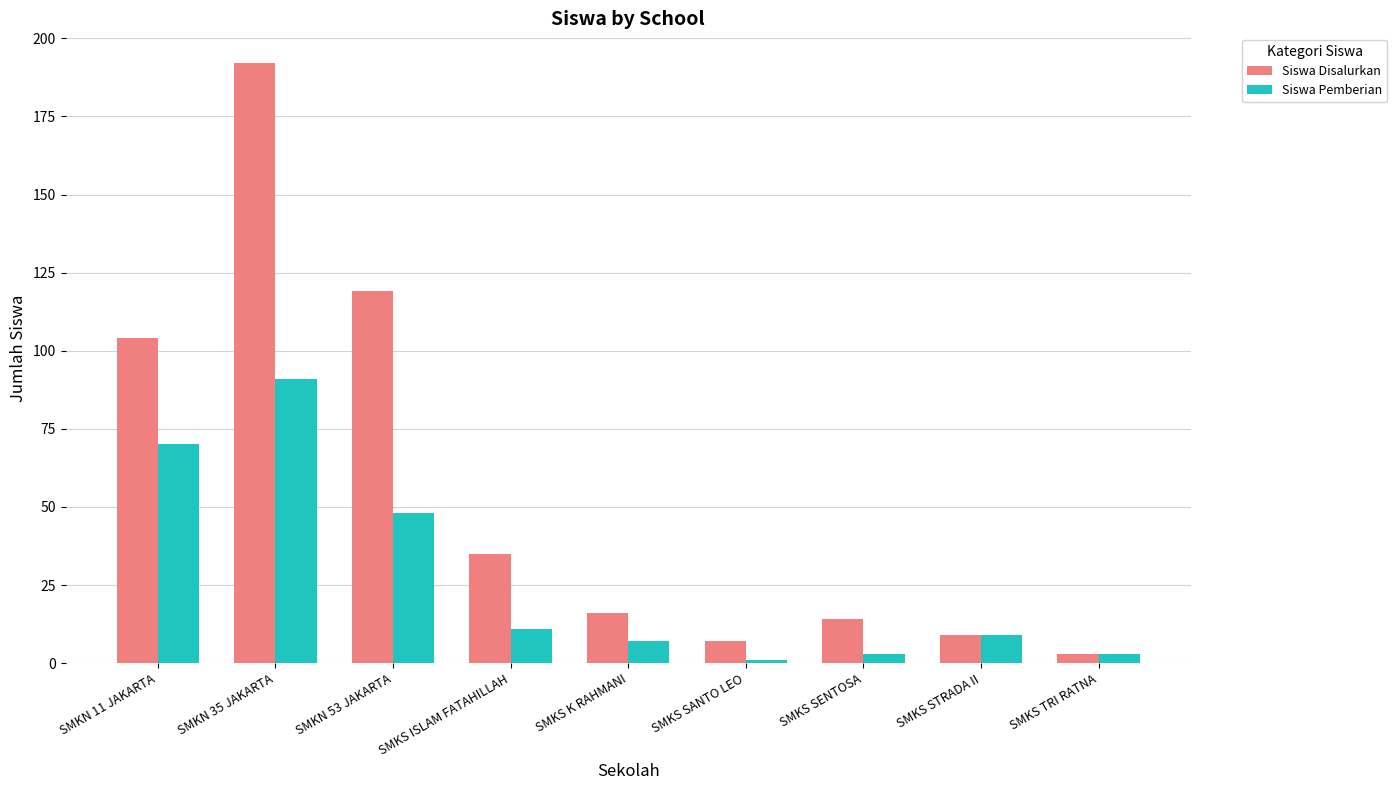

What is the approximate value of Siswa Disalurkan at SMKS TRI RATNA?

3